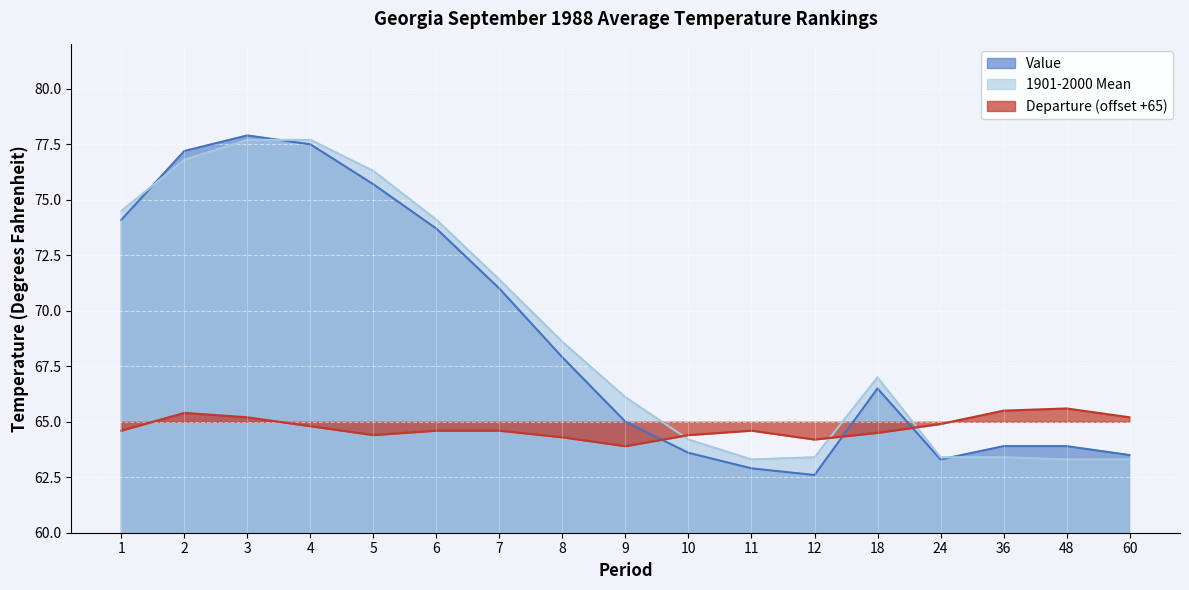

Count the number of data series in this chart.

3